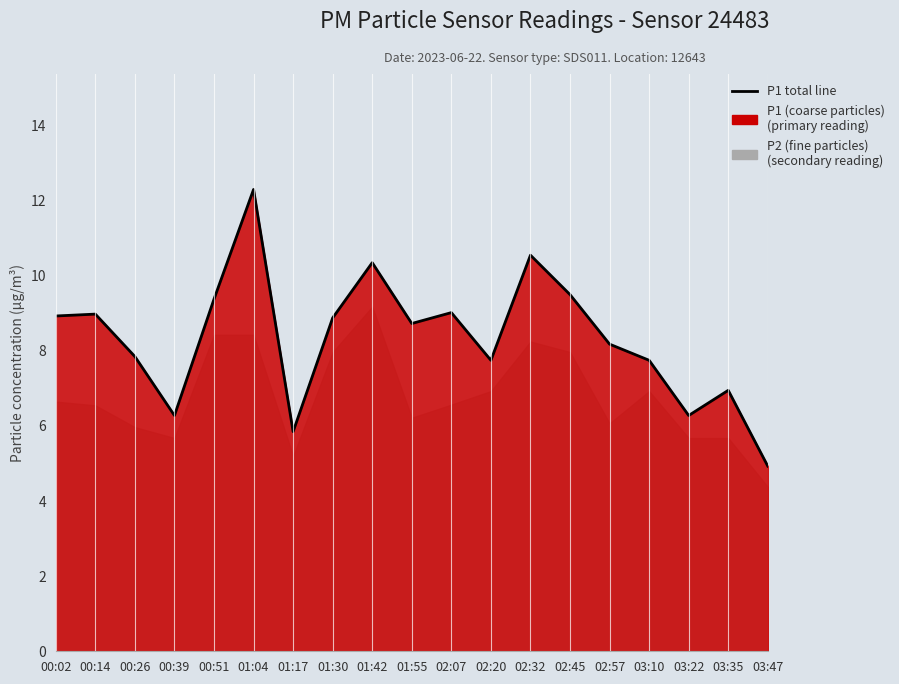

The value at 03:10 is 7.8. True or false?

True